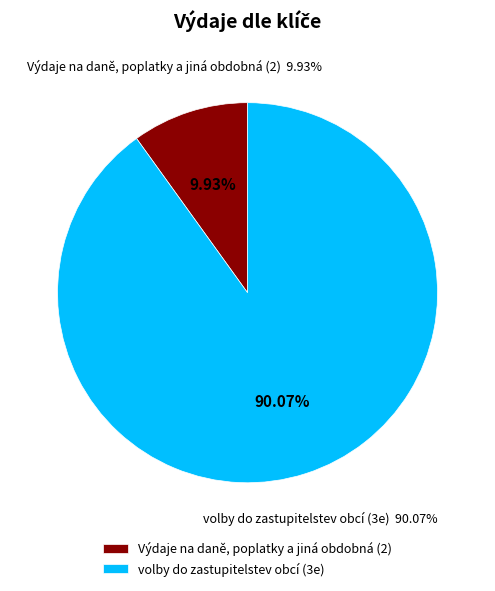

What percentage is the Výdaje na daně, poplatky a jiná obdobná (2) slice, to the nearest percent?

10%